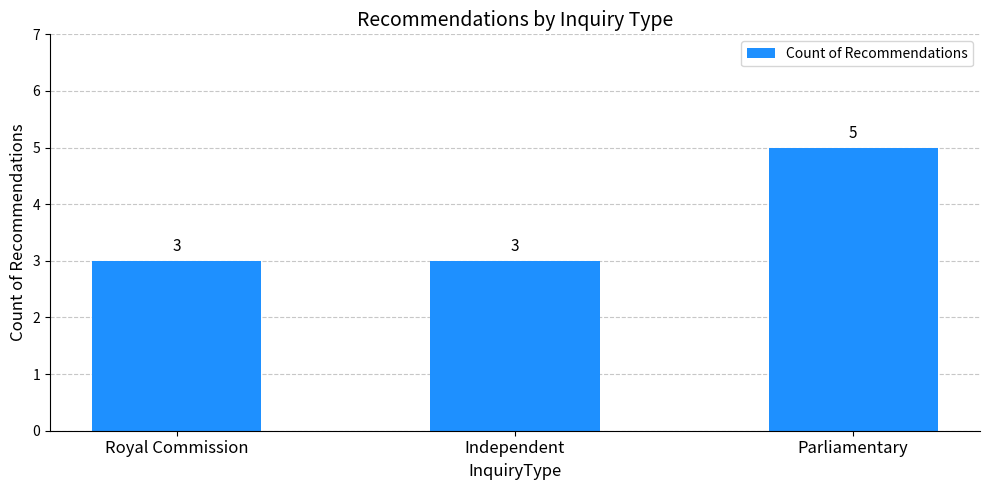

What is the average value?

4